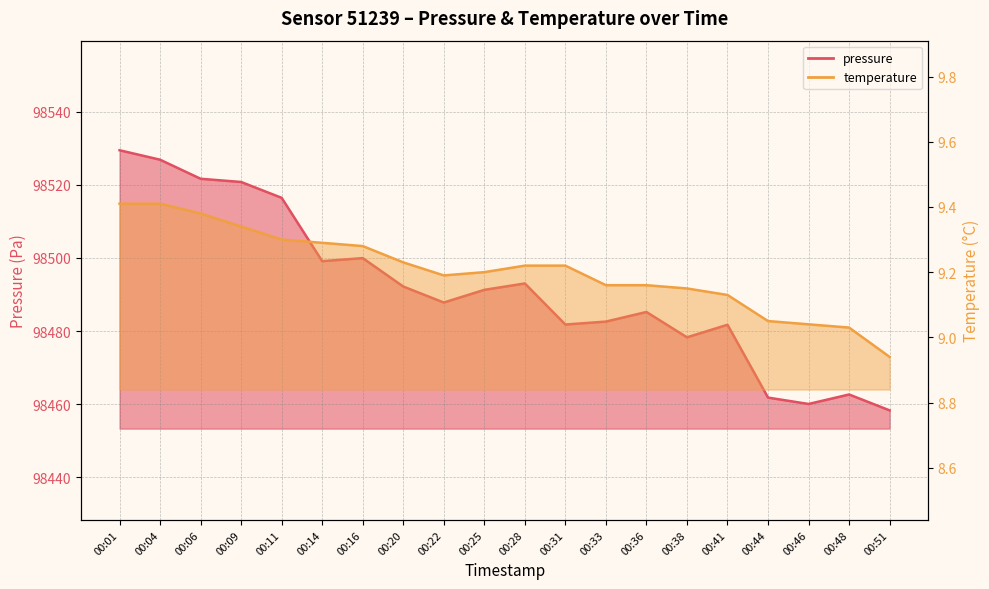

In temperature, how many points are lower than both neighbors (excluding endpoints)?

1